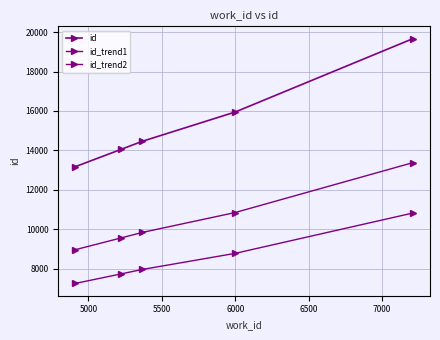

Does the chart display data point markers on the line(s)?

Yes